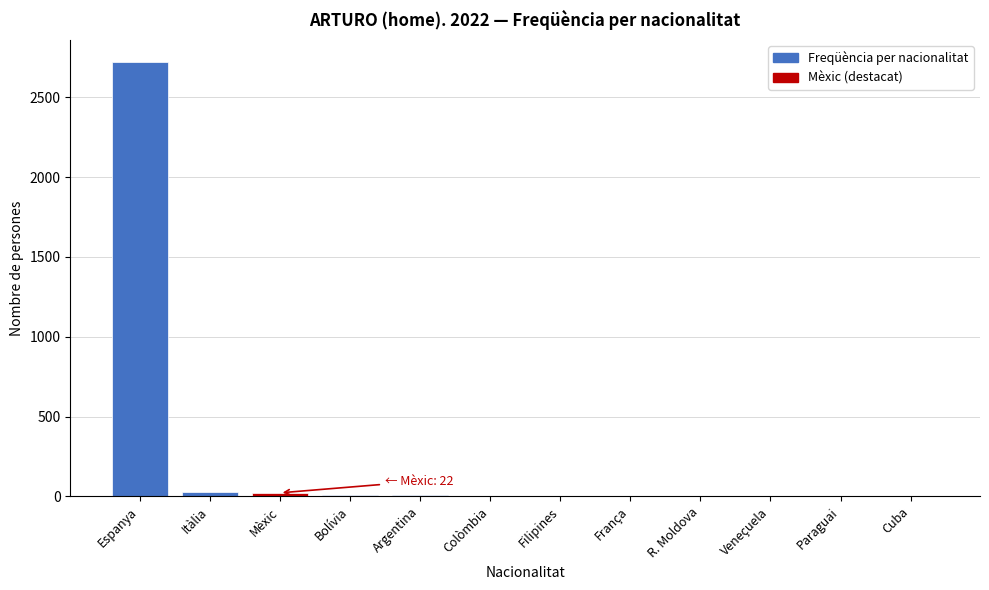

The chart shows a value of 2722 at Espanya. True or false?

True